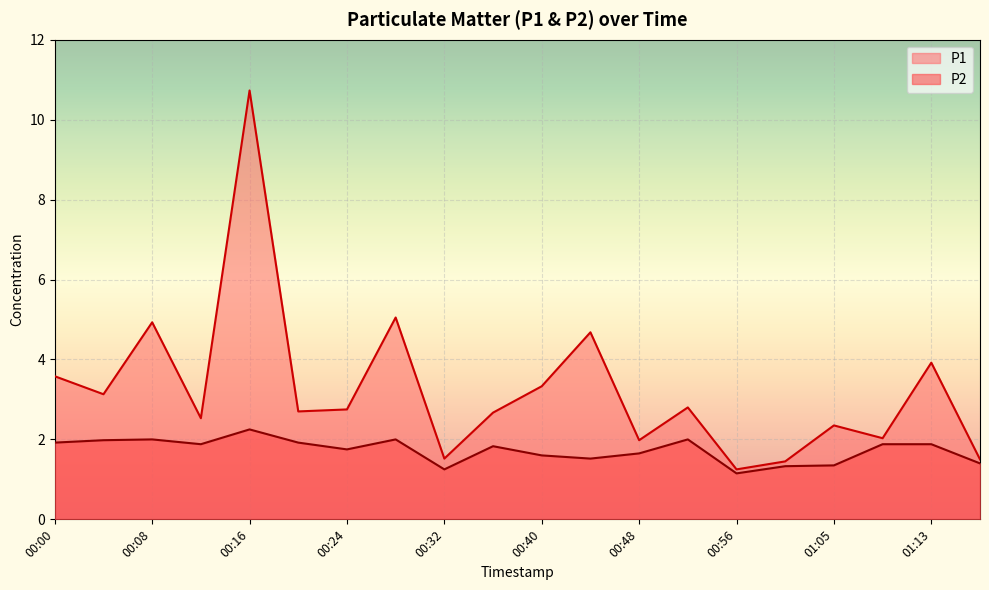

What is the sum of the P2 values at 00:48 and 00:52?

3.6